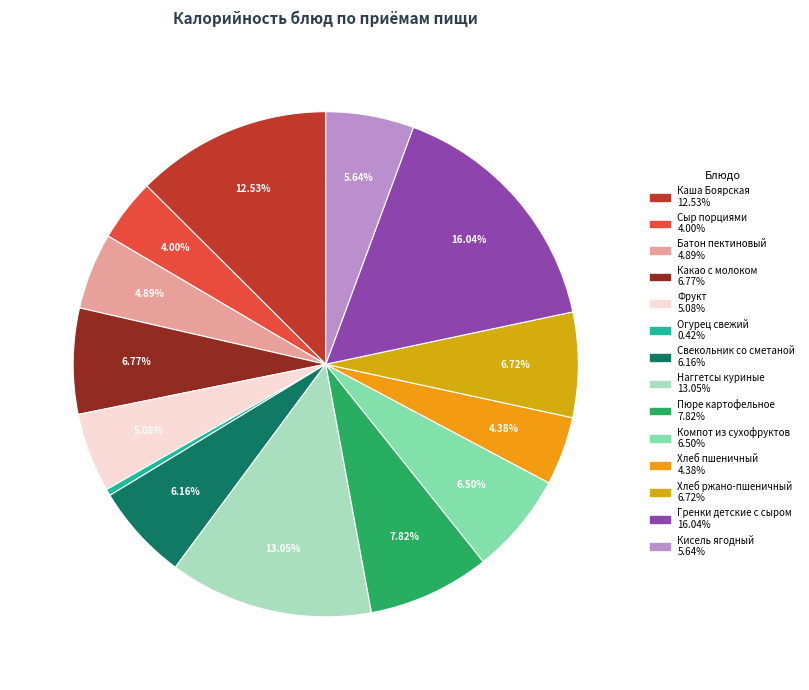

Is it true that Компот из сухофруктов is 14% of the pie?

False